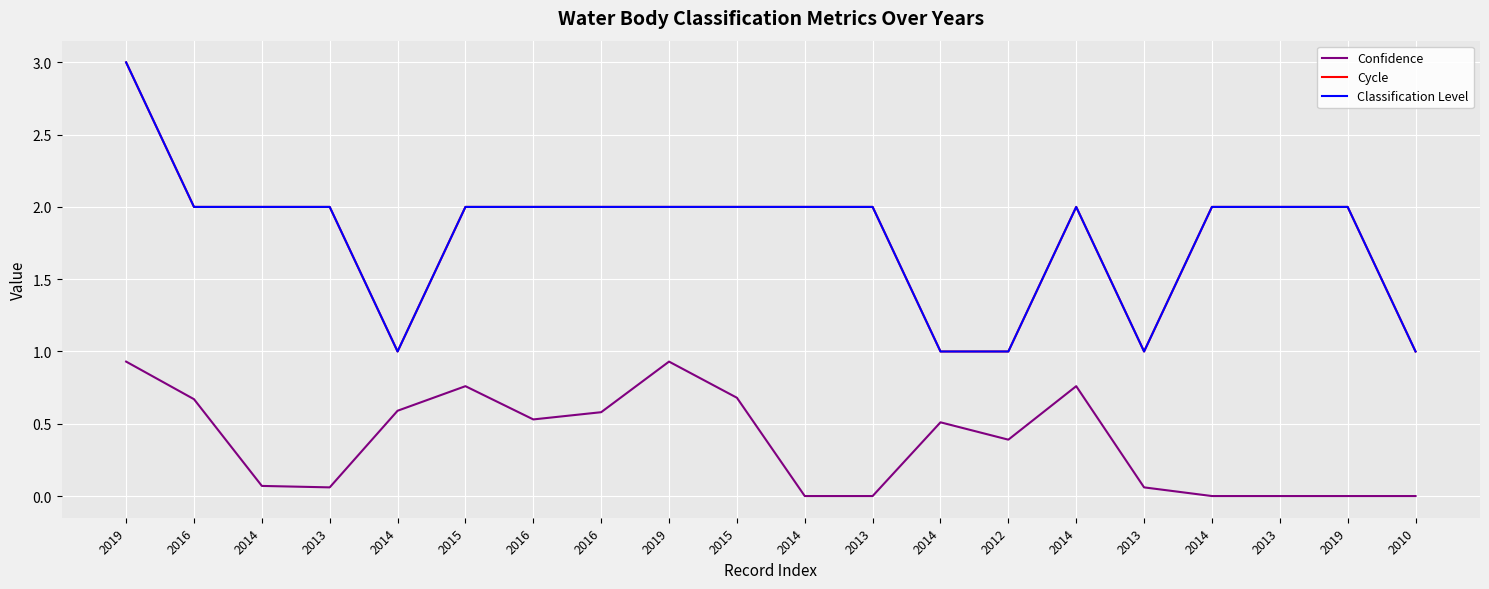

Does the chart display data point markers on the line(s)?

No